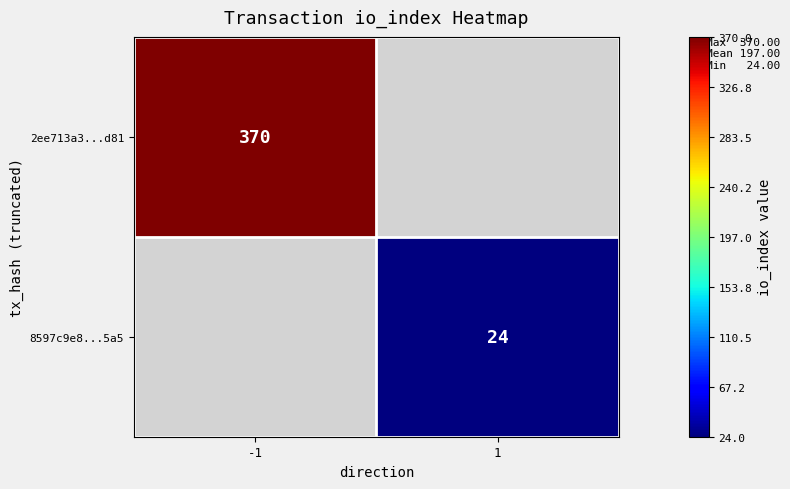

Is the value of 8597c9e8...5a5 at 1 greater than the value of 2ee713a3...d81 at -1?

No